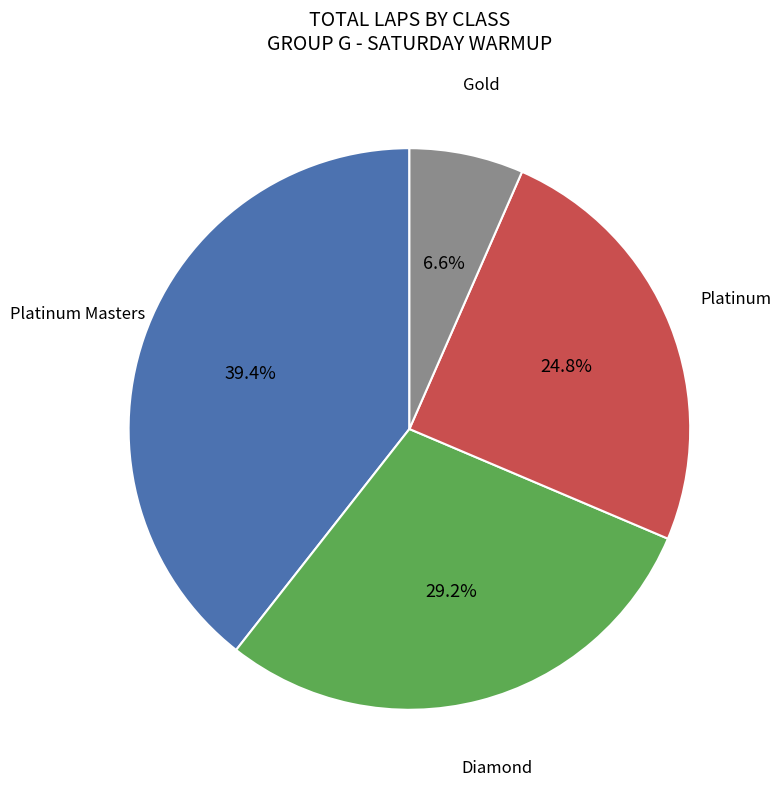

Is there a majority slice in this chart?

No